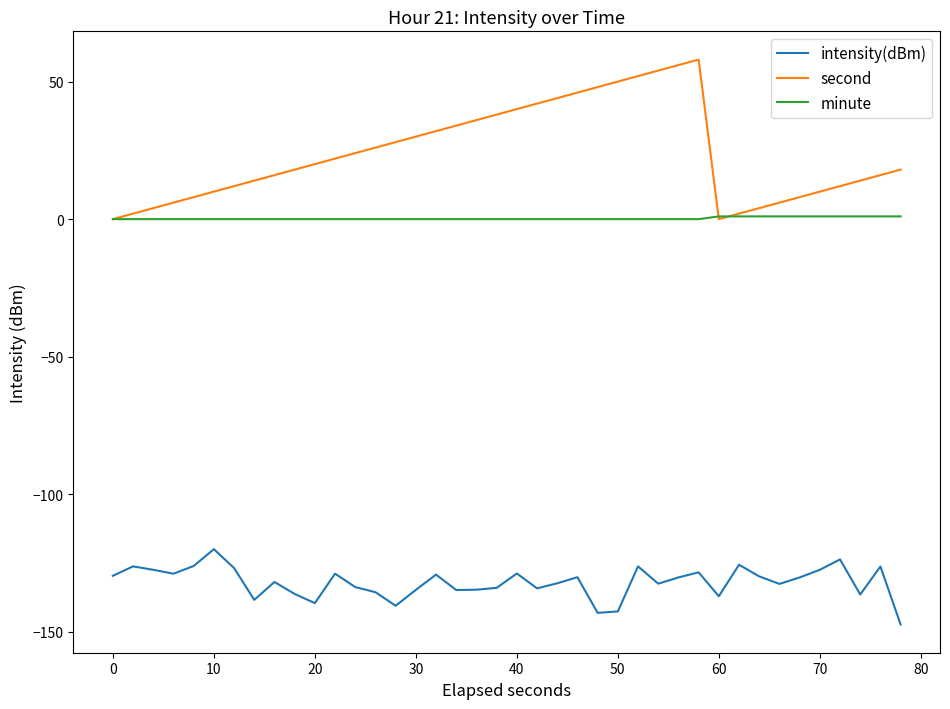

Which series has the largest total across all categories?

second